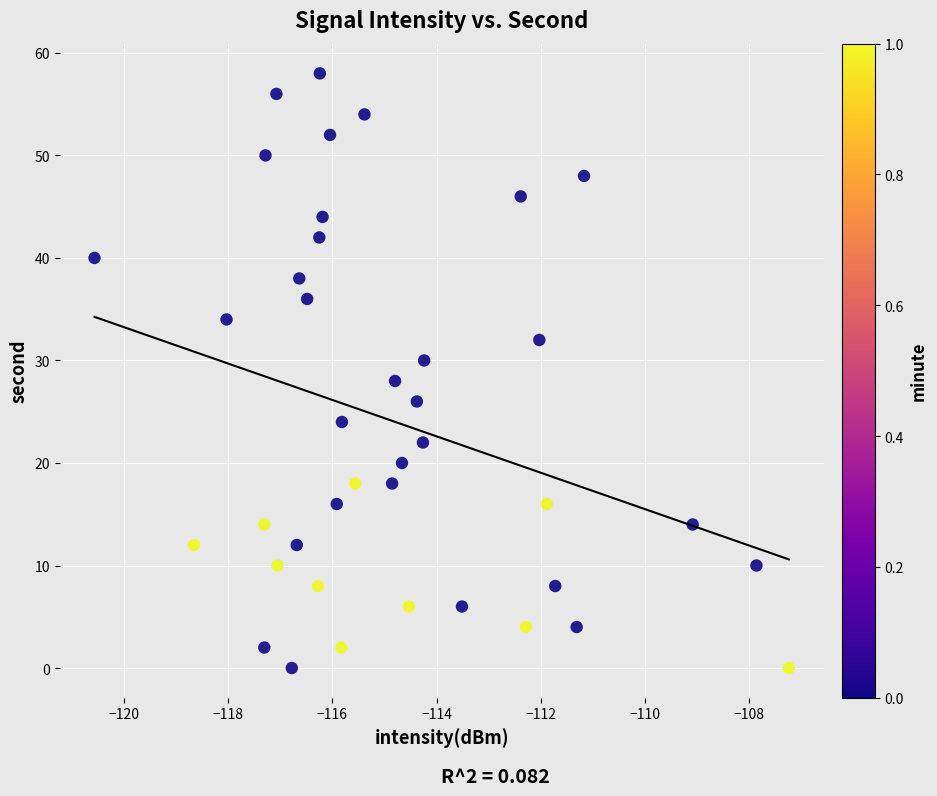

What is the range of Y values (max minus min)?

58